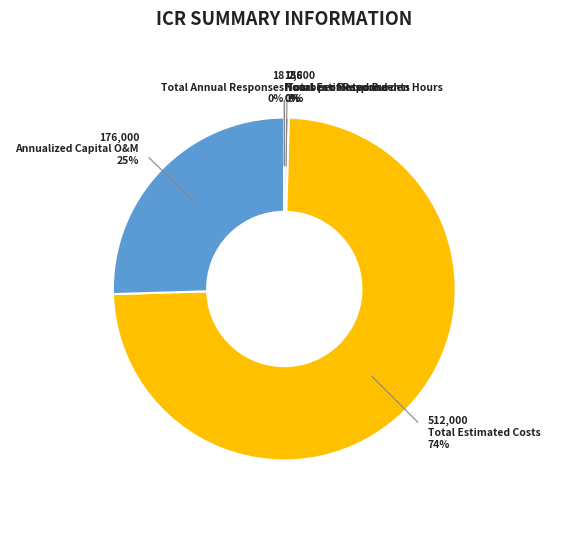

Which slice is the largest?

Total Estimated Costs